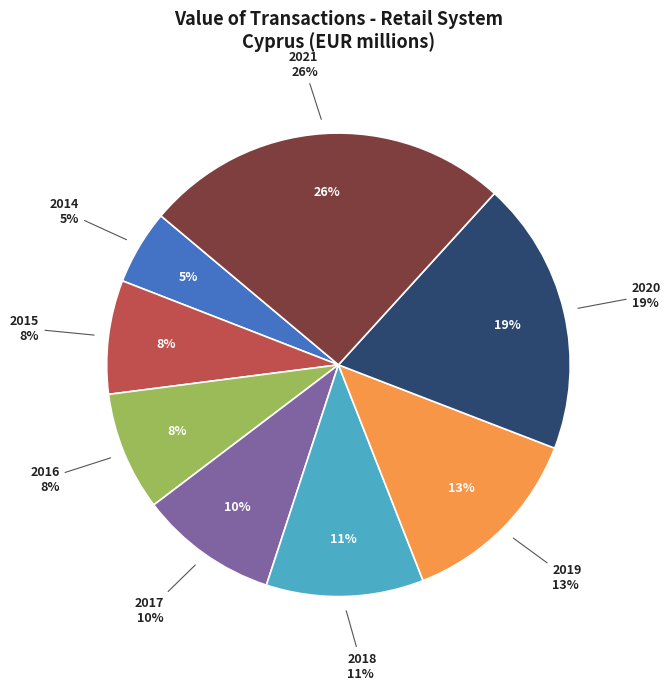

What is the change in value from 2018 to 2019?

+248.6